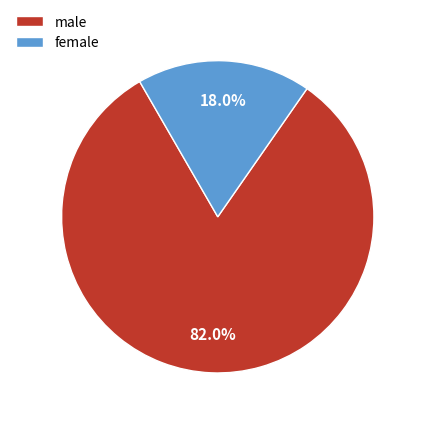

To the nearest percent, what is the difference between the largest and smallest slice percentages?

64%